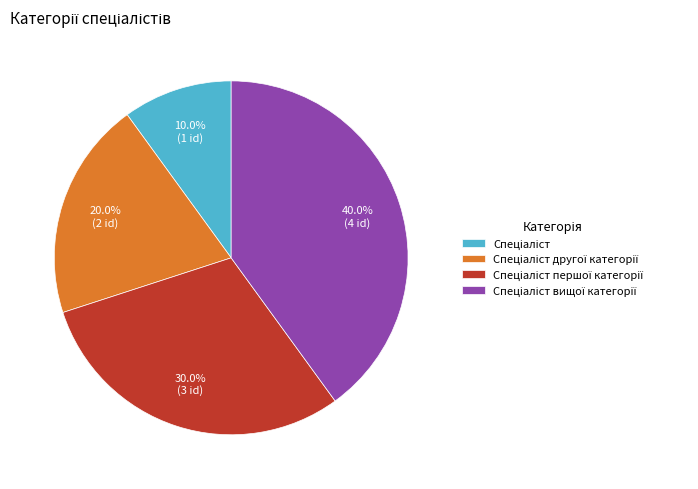

Is there a majority slice in this chart?

No